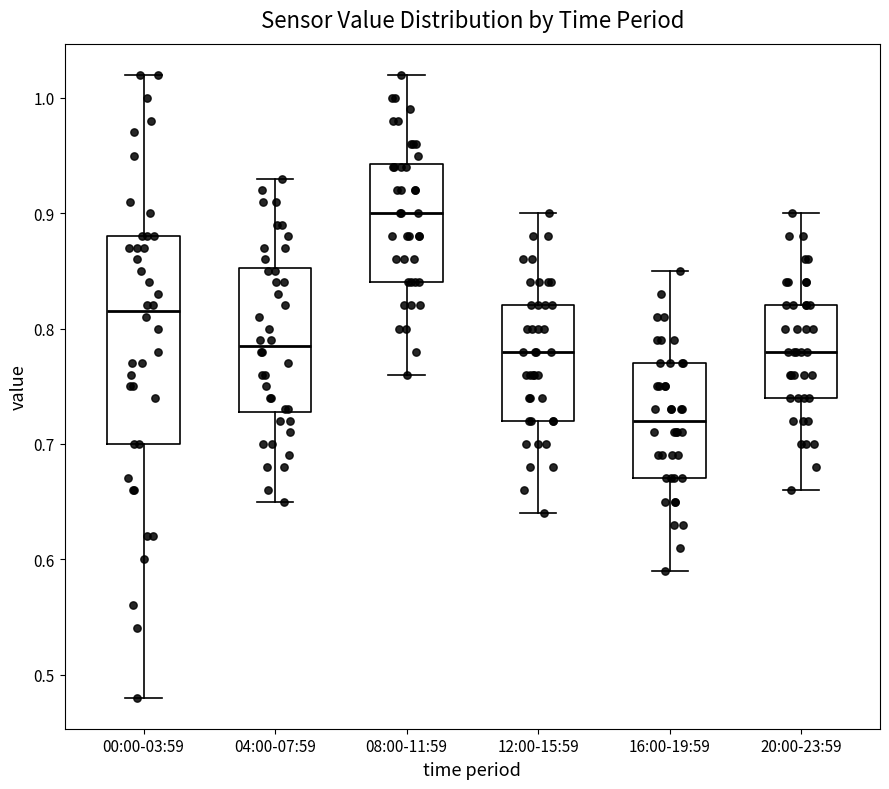

Reading left to right, transcribe this box plot: for each box, give where its median line is, the range the box spans, and where its two whiskers end, as read against the y-axis. The values are not printed on the chart, so give them approximately, as read against the axis.

00:00-03:59: median 0.82, box 0.70 to 0.88, whiskers 0.48 to 1.02
04:00-07:59: median 0.79, box 0.73 to 0.85, whiskers 0.65 to 0.93
08:00-11:59: median 0.90, box 0.84 to 0.94, whiskers 0.76 to 1.02
12:00-15:59: median 0.78, box 0.72 to 0.82, whiskers 0.64 to 0.90
16:00-19:59: median 0.72, box 0.67 to 0.77, whiskers 0.59 to 0.85
20:00-23:59: median 0.78, box 0.74 to 0.82, whiskers 0.66 to 0.90